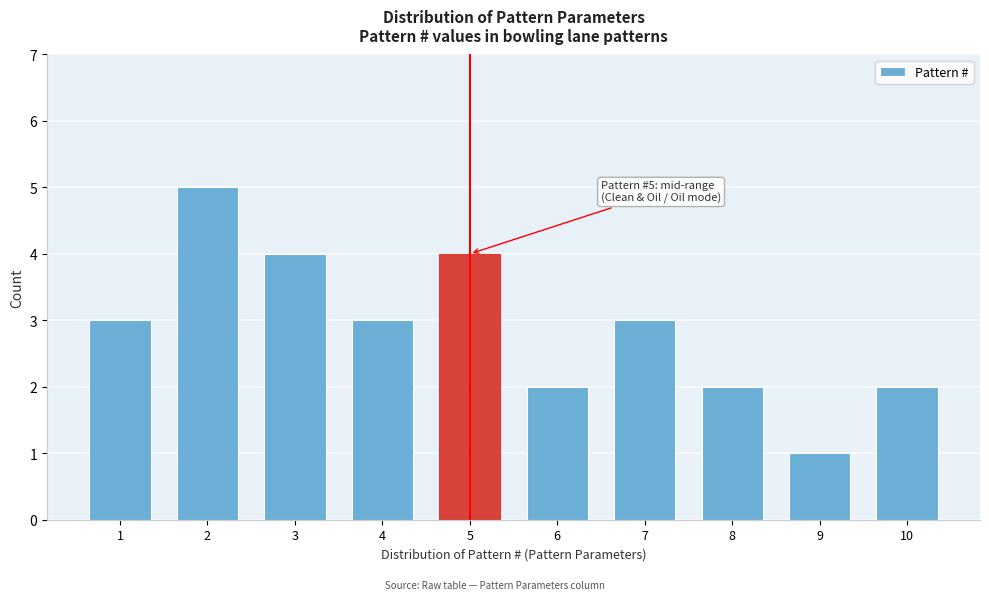

Reading left to right, extract all data points from this chart.

1=3	2=5	3=4	4=3	5=4	6=2	7=3	8=2	9=1	10=2